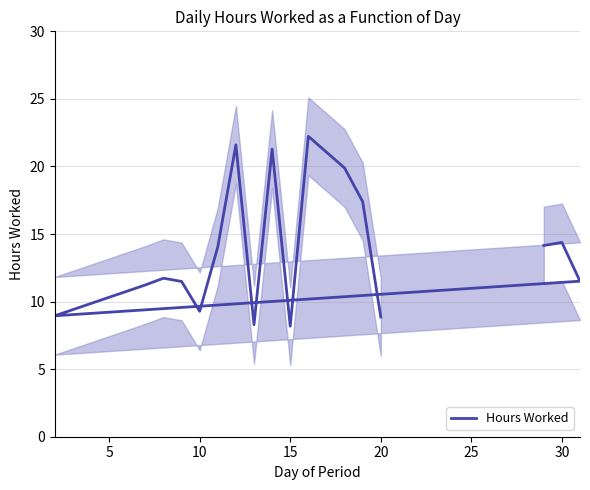

How many lines are shown in the chart?

1